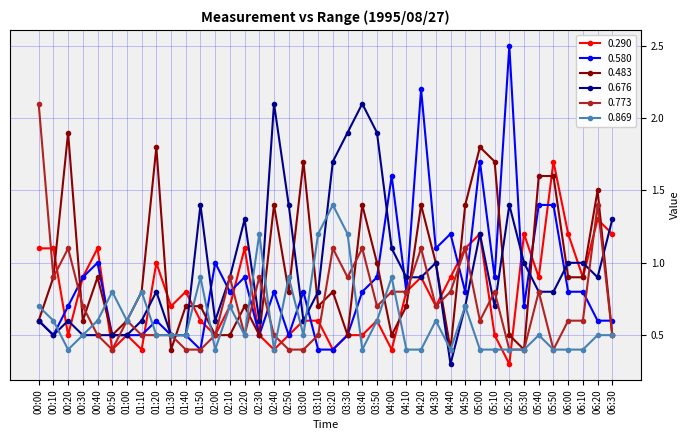

True or false: 0.773 has more than 1 interior local peaks.

True